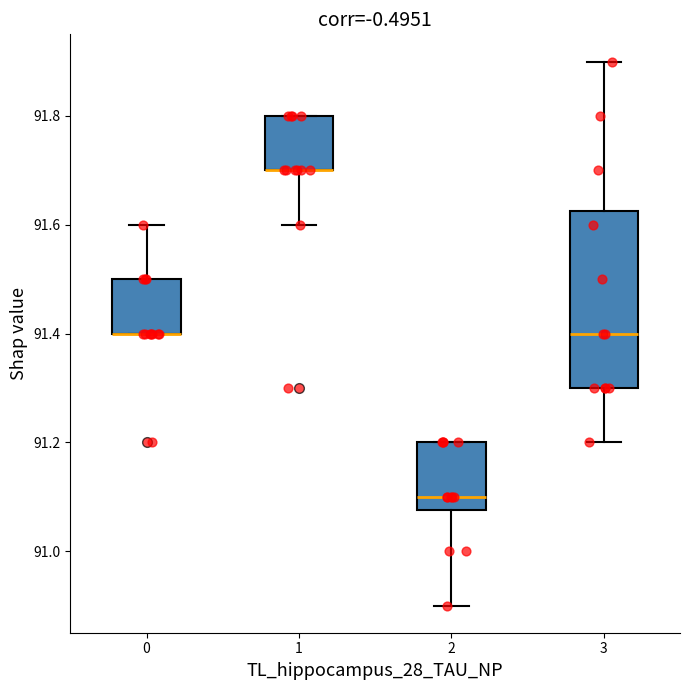

Where is the upper edge of the box at x = 1 on the y-axis? The values are not printed on the chart, so give them approximately, as read against the axis.

91.80